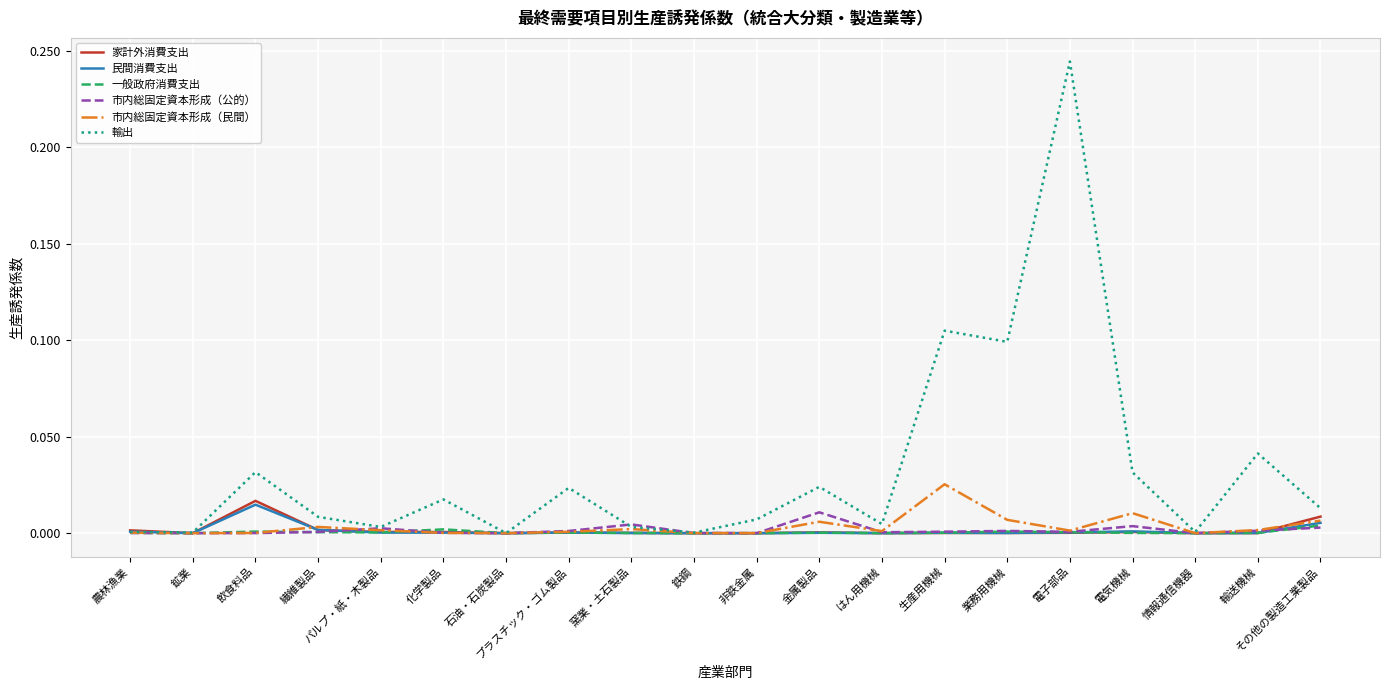

What are all the series names shown in the legend?

家計外消費支出, 民間消費支出, 一般政府消費支出, 市内総固定資本形成（公的）, 市内総固定資本形成（民間）, 輸出